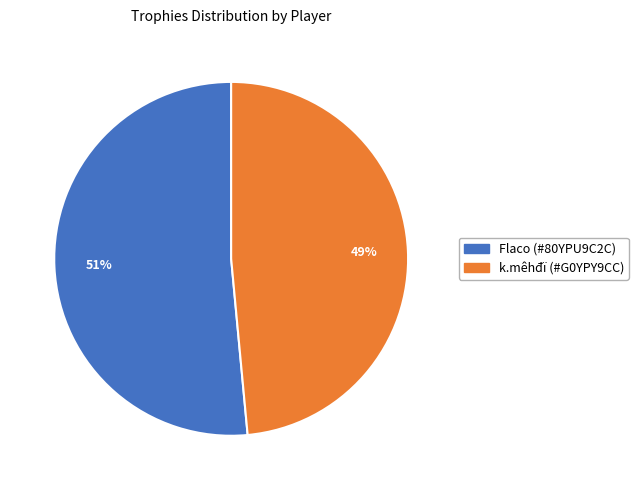

To the nearest percent, what is the combined percentage of Flaco (#80YPU9C2C) and k.mêhđï (#G0YPY9CC)?

100%